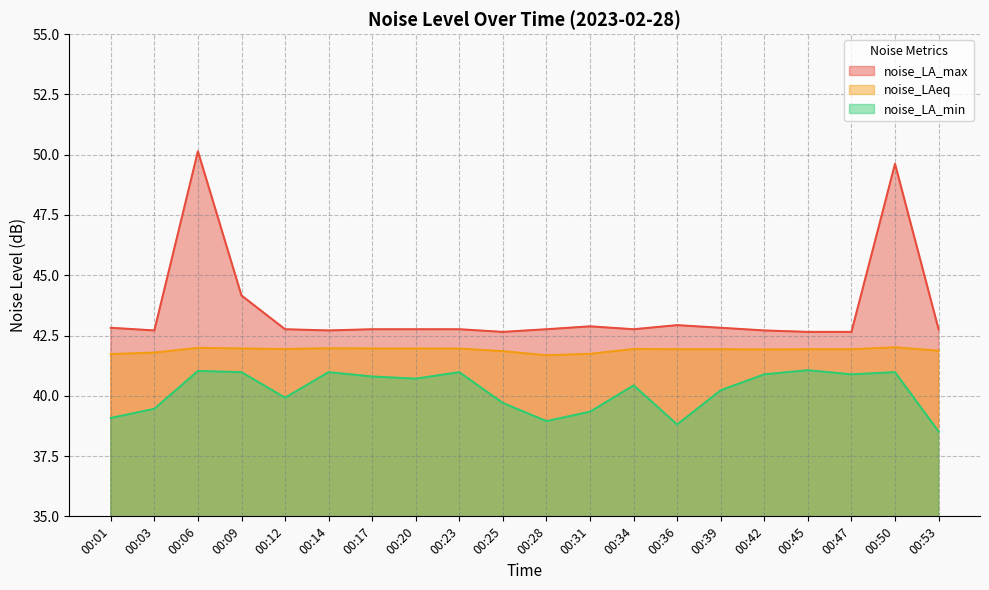

What is the approximate value of noise_LA_min at 00:03?

39.5